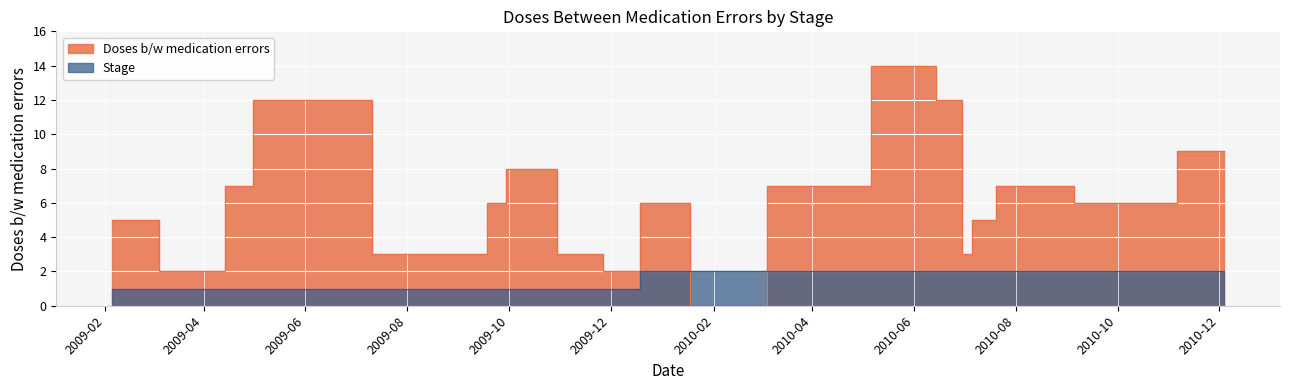

At how many categories does at least one series exceed 1?

19